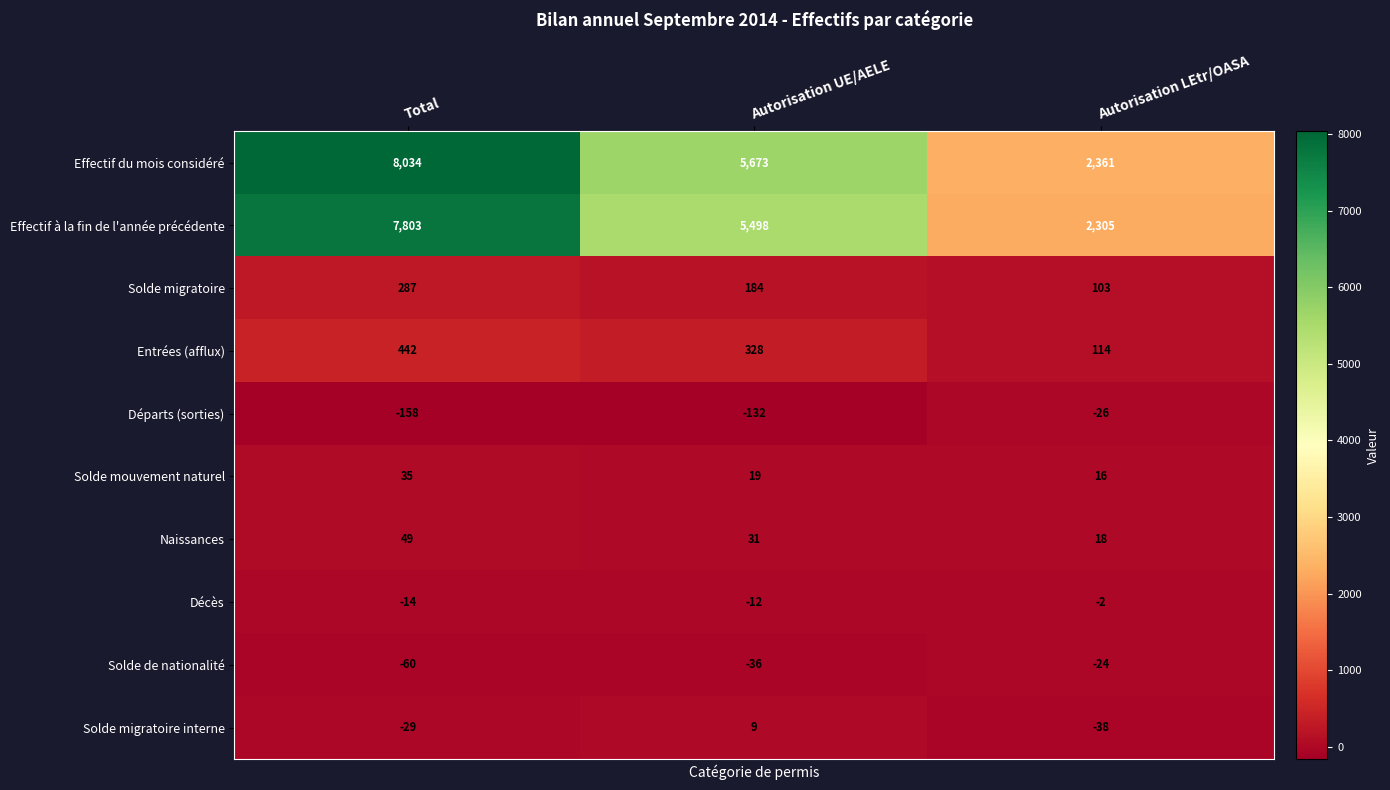

Reading left to right, extract all data points from this chart.

Effectif du mois considéré: 8034	5673	2361
Effectif à la fin de l'année précédente: 7803	5498	2305
Solde migratoire: 287	184	103
Entrées (afflux): 442	328	114
Départs (sorties): -158	-132	-26
Solde mouvement naturel: 35	19	16
Naissances: 49	31	18
Décès: -14	-12	-2
Solde de nationalité: -60	-36	-24
Solde migratoire interne: -29	9	-38